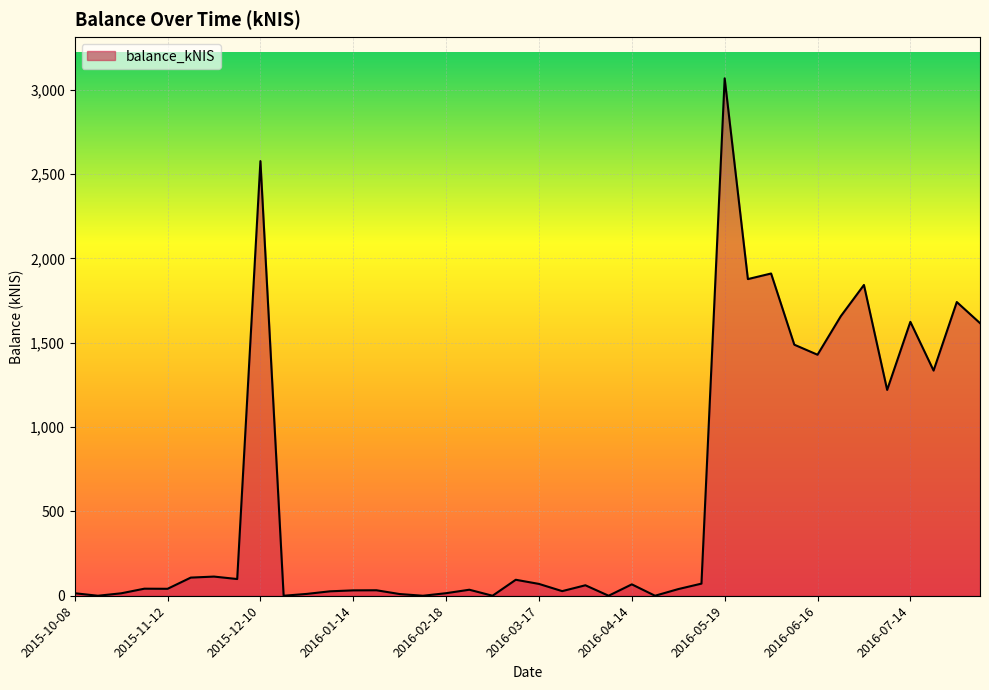

What is the greatest value displayed?

3067.3